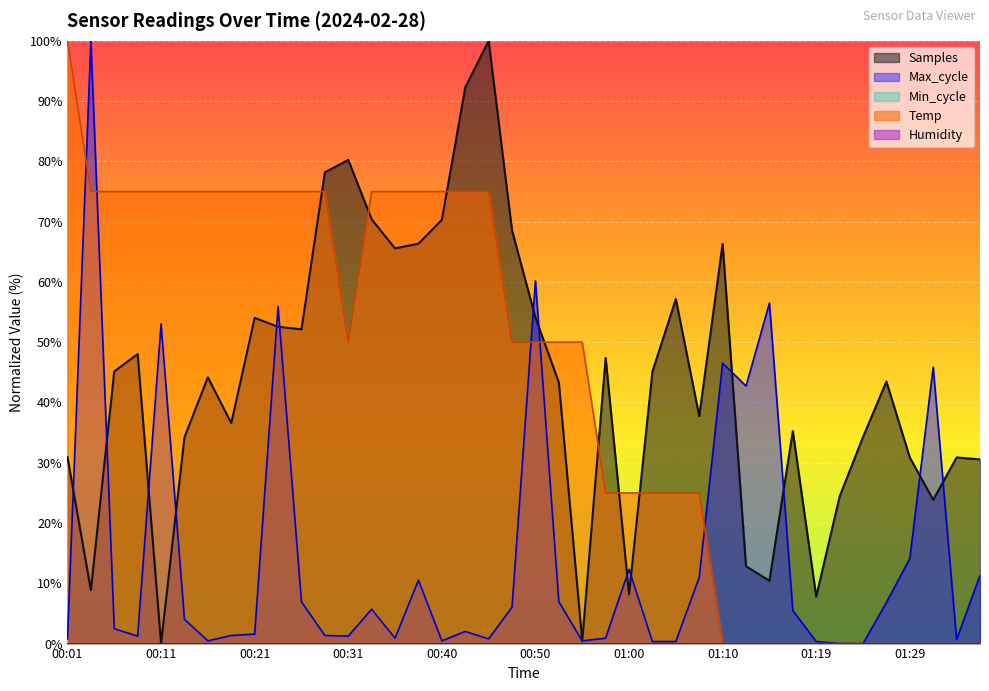

Rank the categories by value from highest to lowest.

00:01, 00:04, 00:06, 00:09, 00:11, 00:14, 00:16, 00:19, 00:21, 00:23, 00:26, 00:28, 00:33, 00:36, 00:38, 00:40, 00:43, 00:45, 00:31, 00:48, 00:50, 00:53, 00:55, 00:57, 01:00, 01:02, 01:05, 01:07, 01:10, 01:12, 01:14, 01:17, 01:19, 01:22, 01:24, 01:27, 01:29, 01:31, 01:34, 01:36